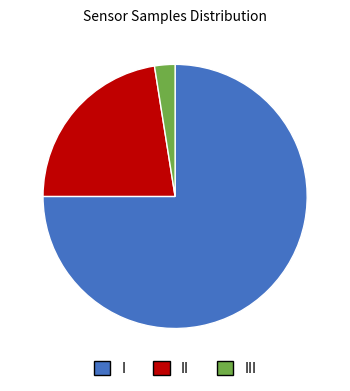

Which category has the smallest portion of the pie?

III